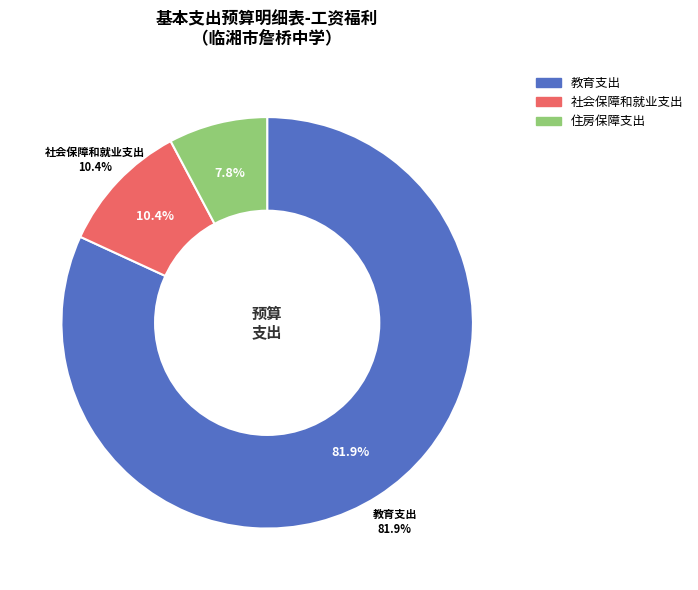

To the nearest percent, what is the average slice percentage?

33%